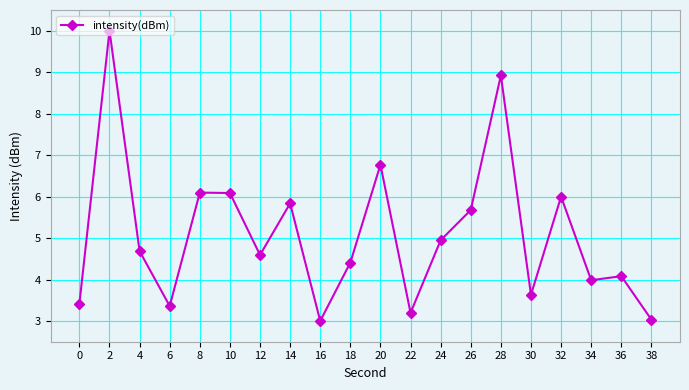

Count the number of data series in this chart.

1